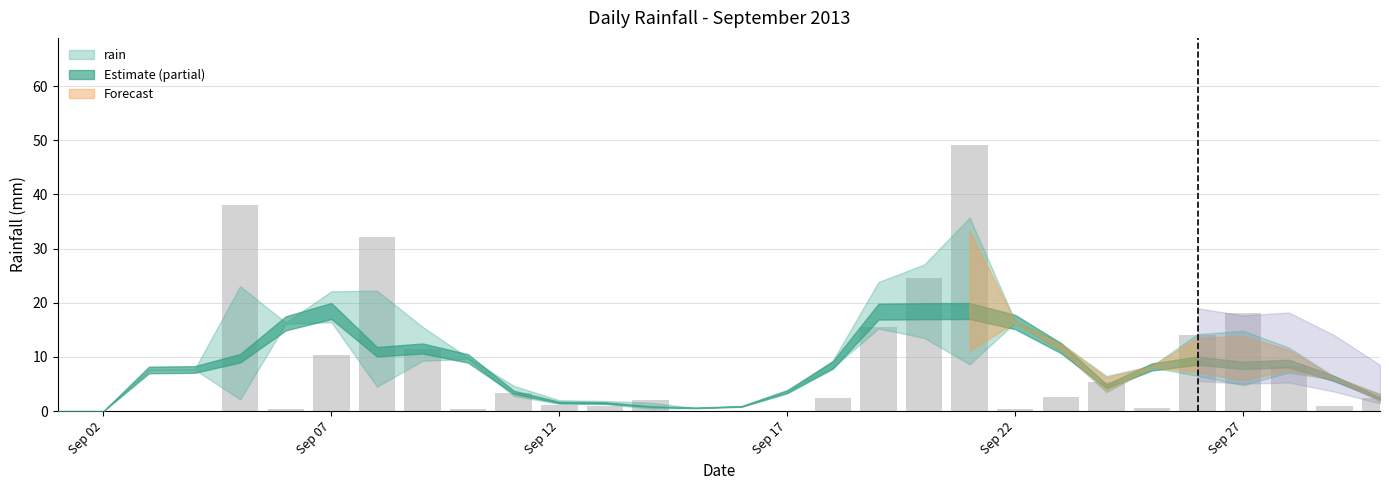

Are the bars grouped side by side (vs. stacked)?

No